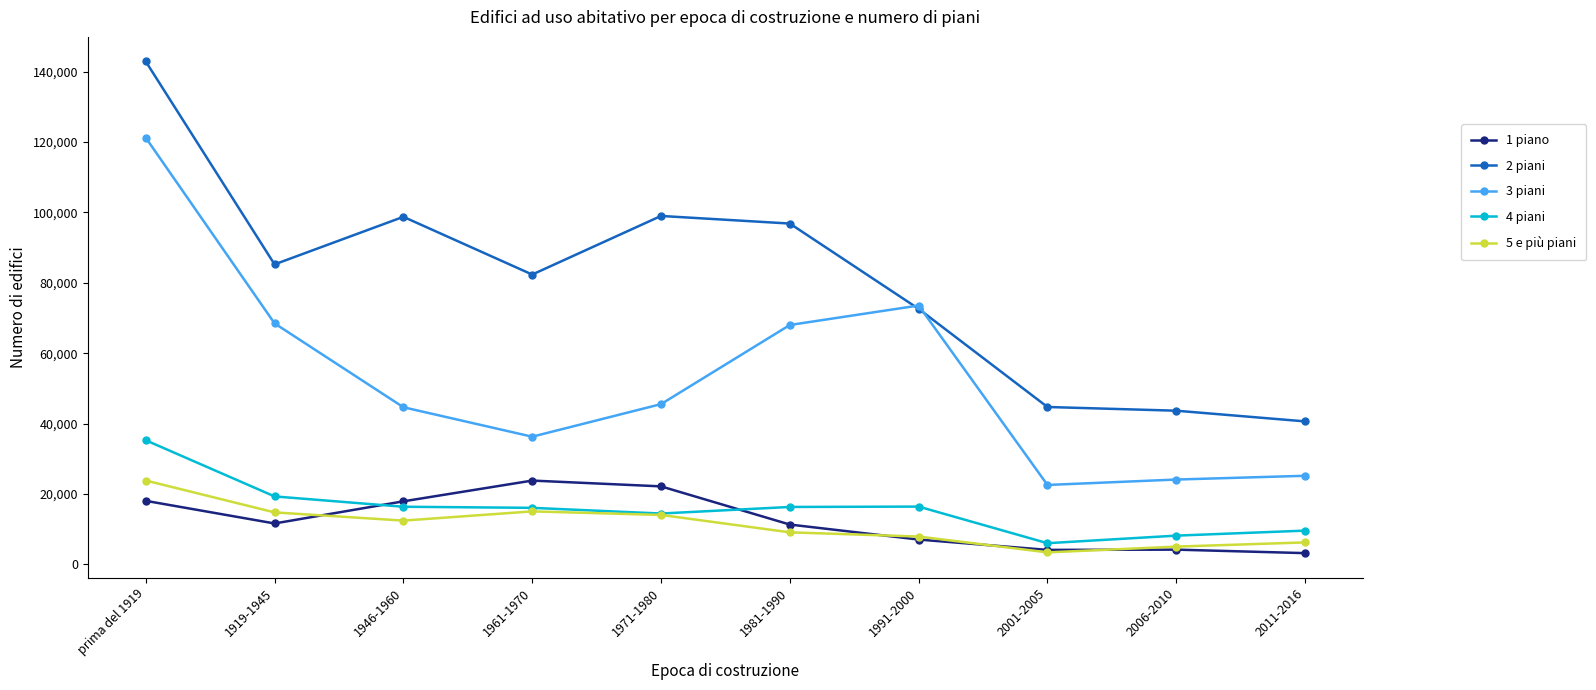

What is the label of the 3rd point from the left?

1946-1960